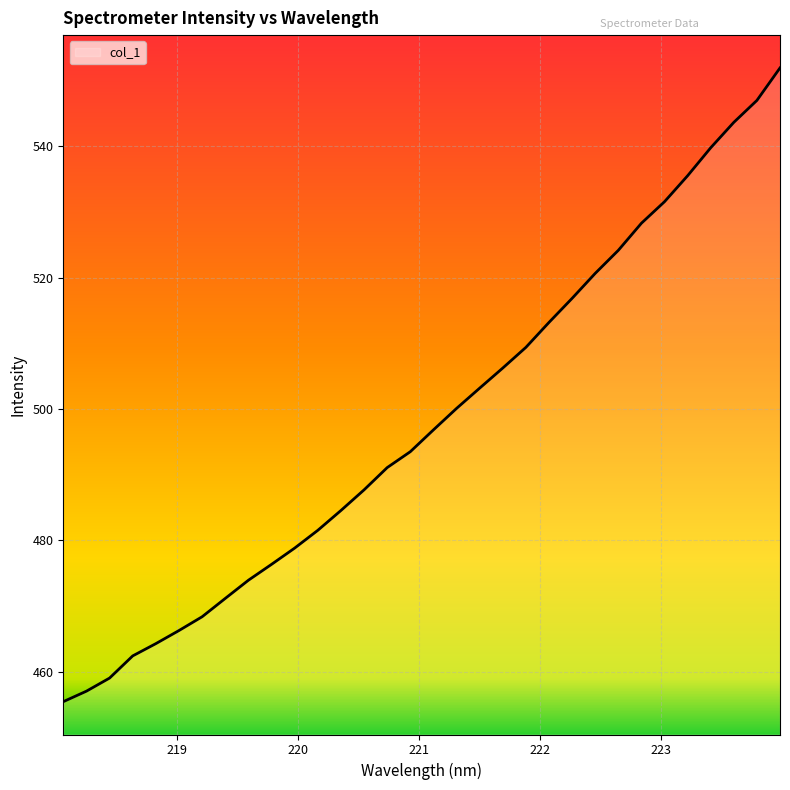

What is the maximum value shown in the chart?

552.0